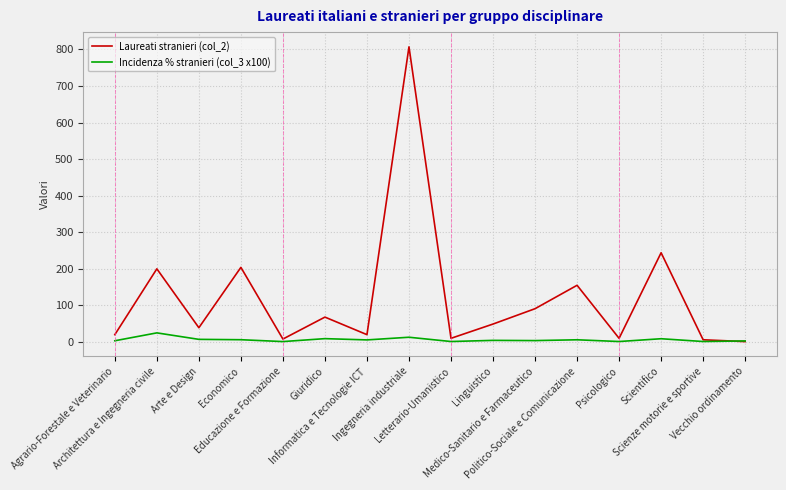

How many lines are shown in the chart?

2